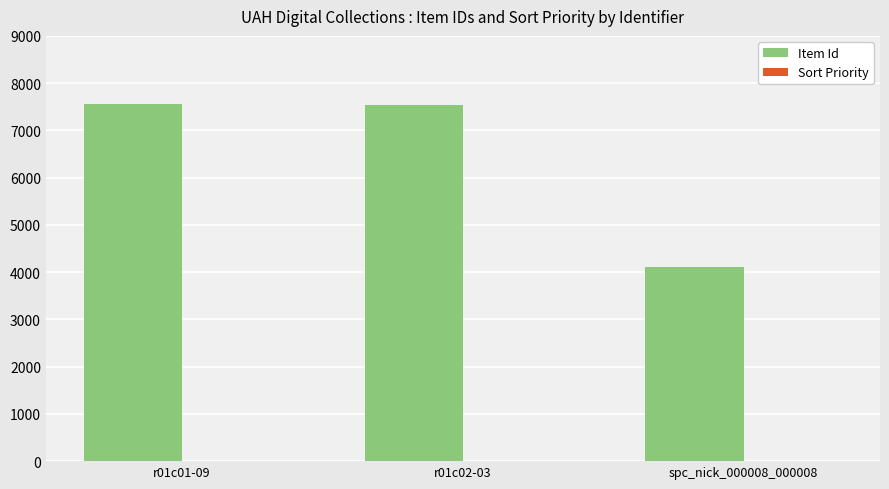

Which series has the largest total across all categories?

Item Id